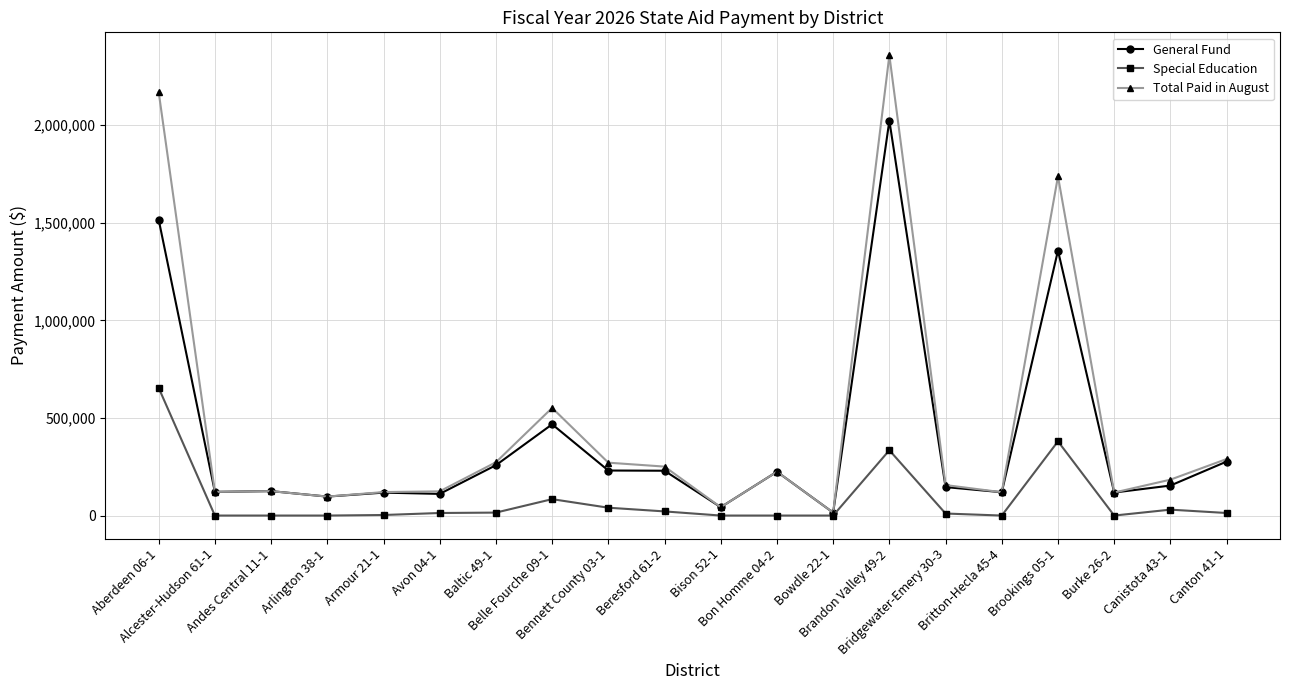

Rank the series at Bennett County 03-1 from lowest to highest value.

Special Education, General Fund, Total Paid in August